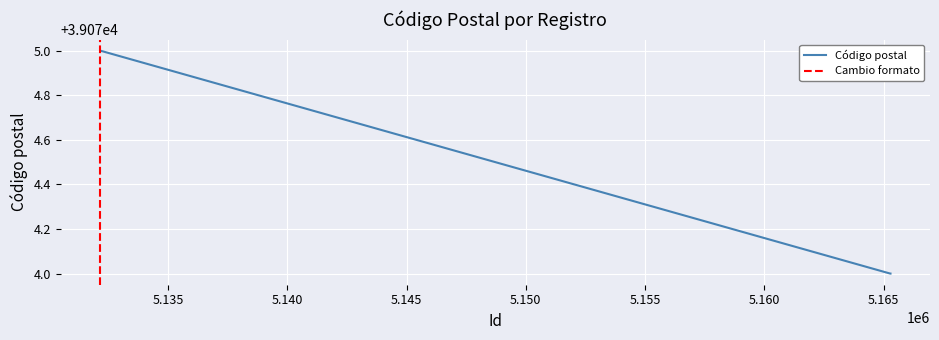

What is the sum of all values?

781488